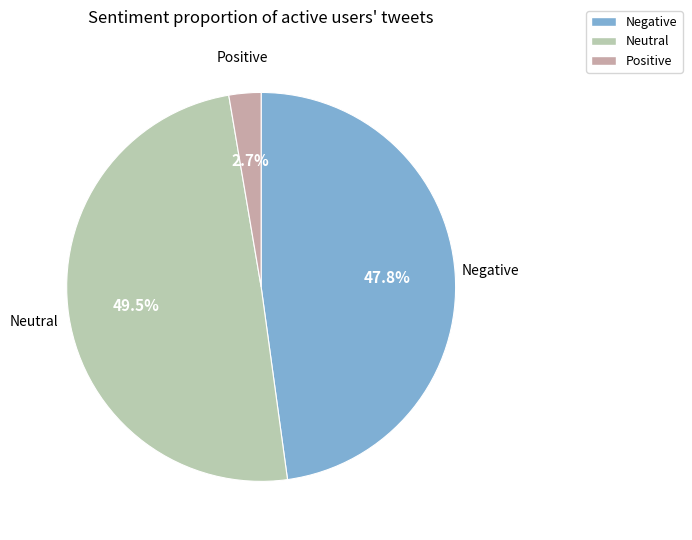

Which has a higher value, Positive or Negative?

Negative